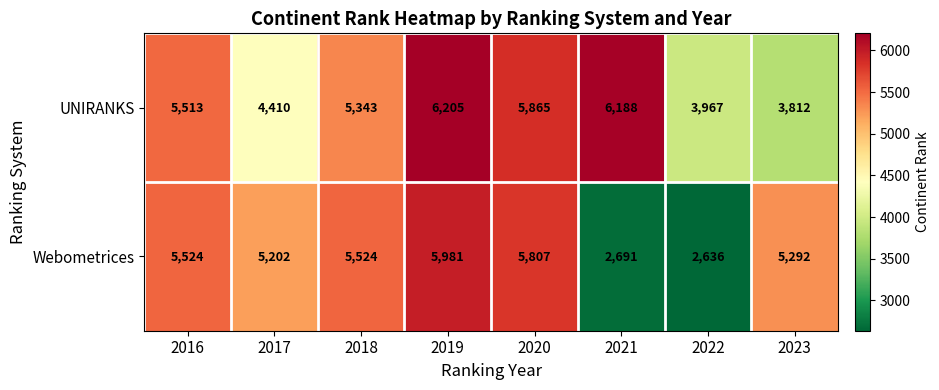

What is the average value of the Webometrices series?

4832